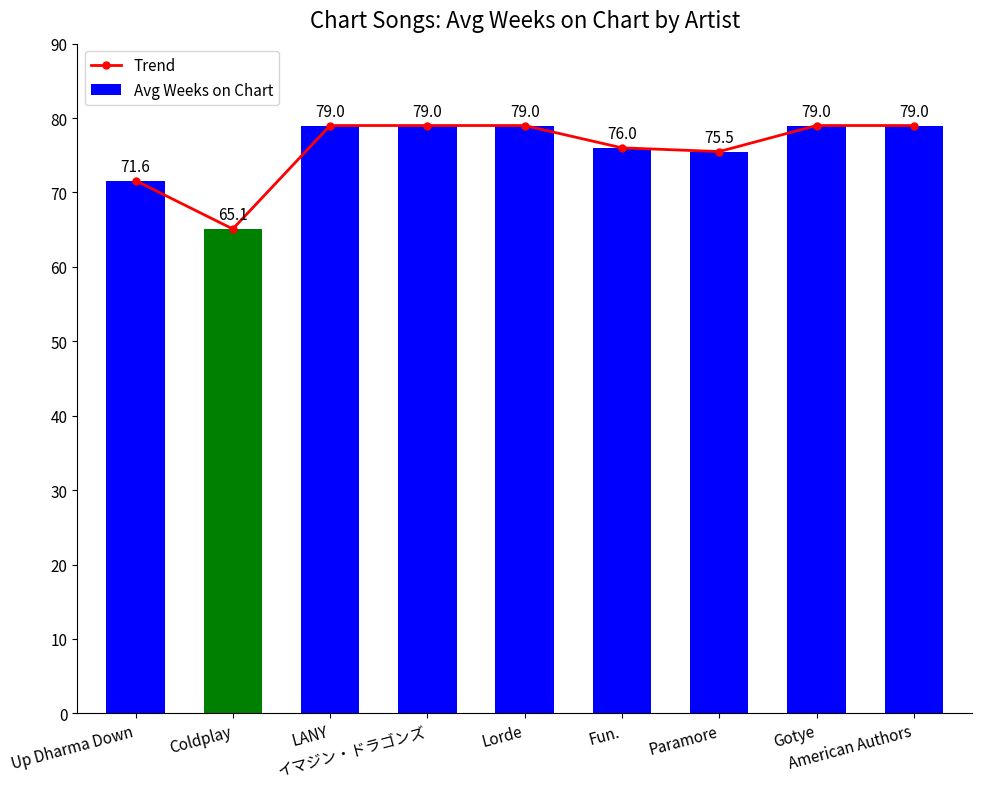

What is the maximum value shown in the chart?

79.0